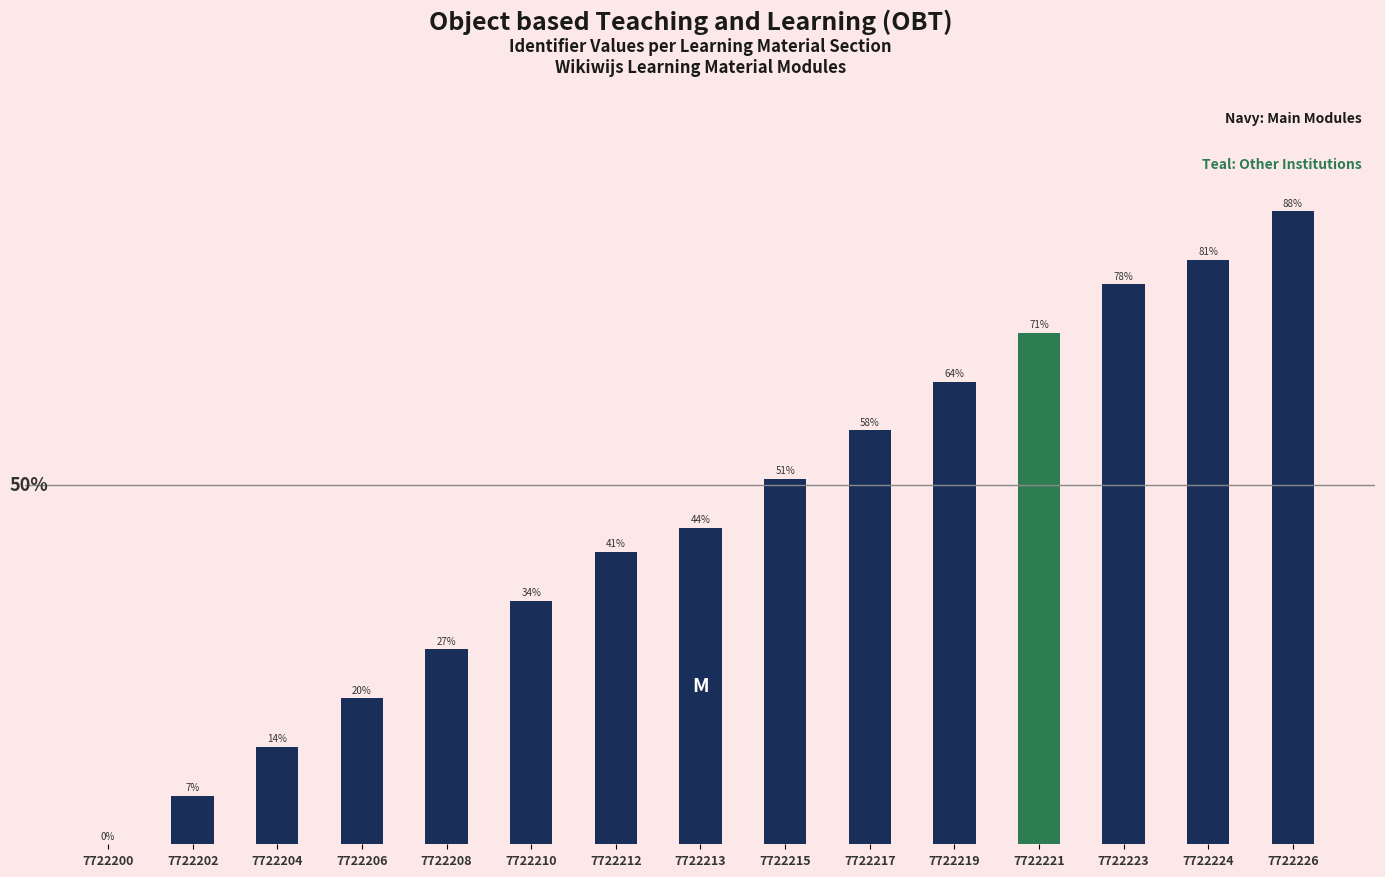

What is the difference between the maximum and minimum values?

88.0